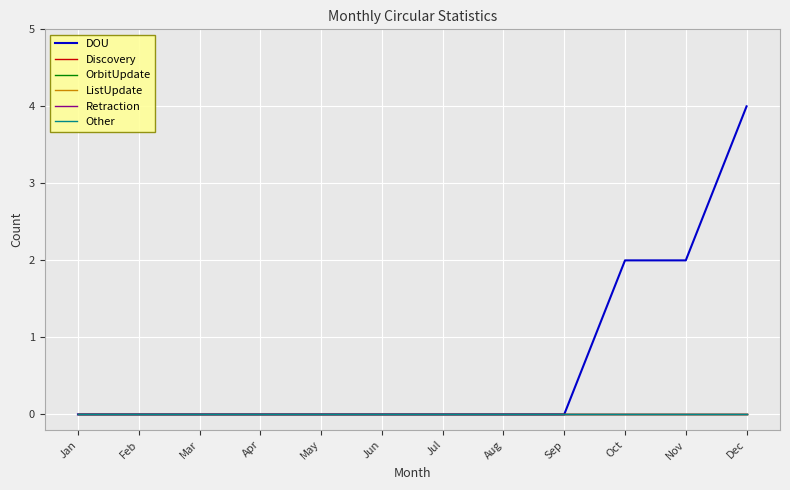

True or false: OrbitUpdate and DOU intersect in this chart.

False